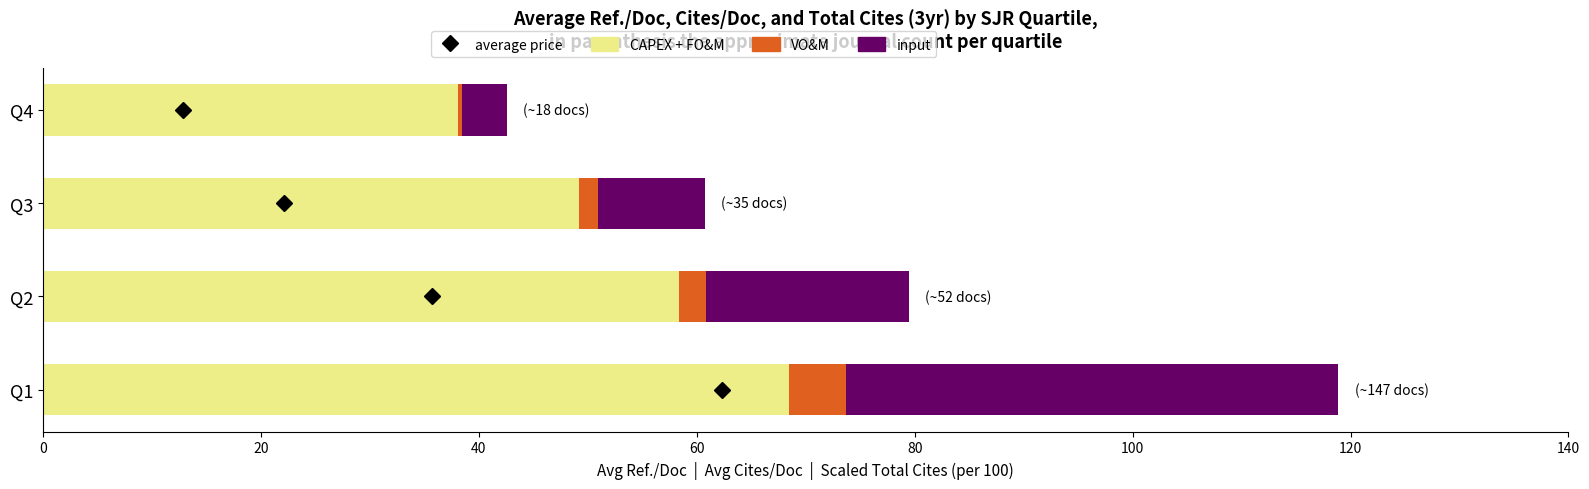

List the labels in order of CAPEX + FO&M value, largest first.

Q1, Q2, Q3, Q4